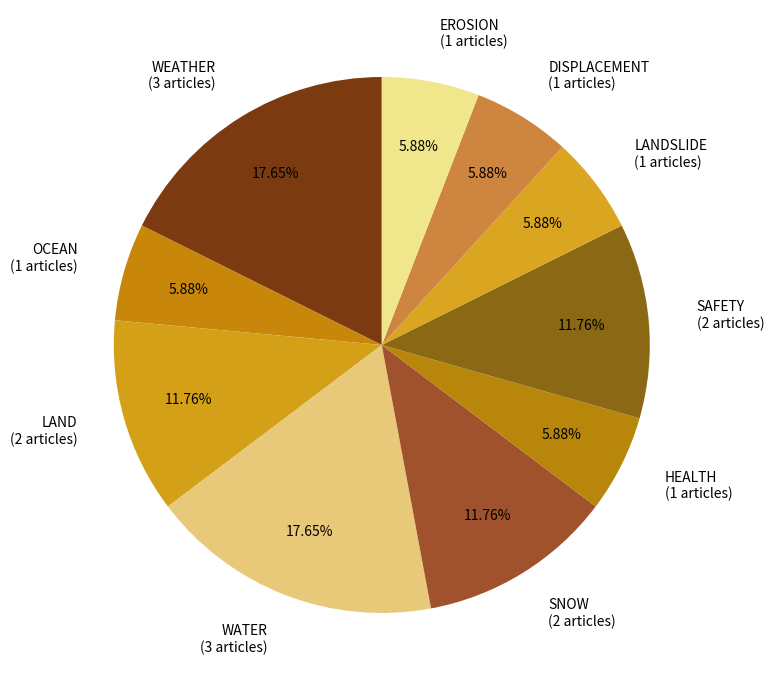

Between LAND (2 articles) and WEATHER (3 articles), which is larger?

WEATHER (3 articles)